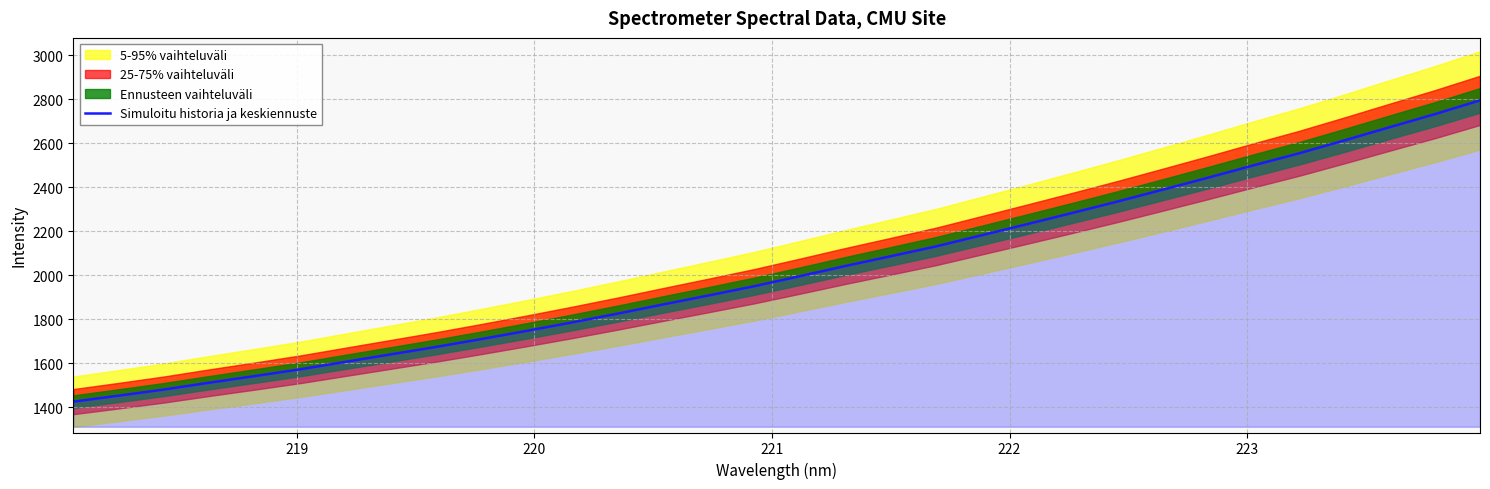

What is the lowest value of the Simuloitu historia ja keskiennuste series?

1426.1